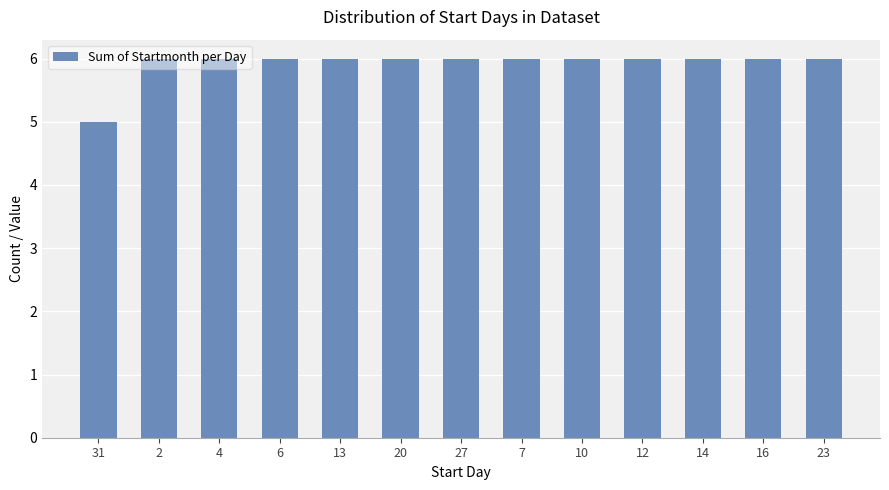

What is the minimum value shown in the chart?

5